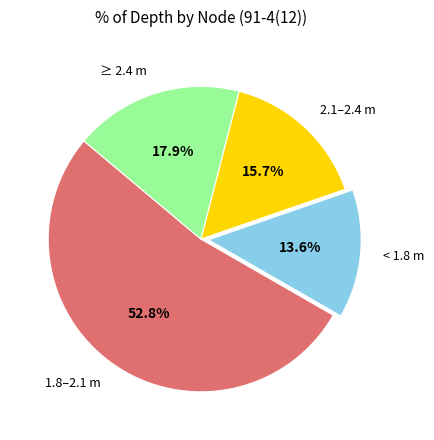

Which category has the smallest portion of the pie?

< 1.8 m